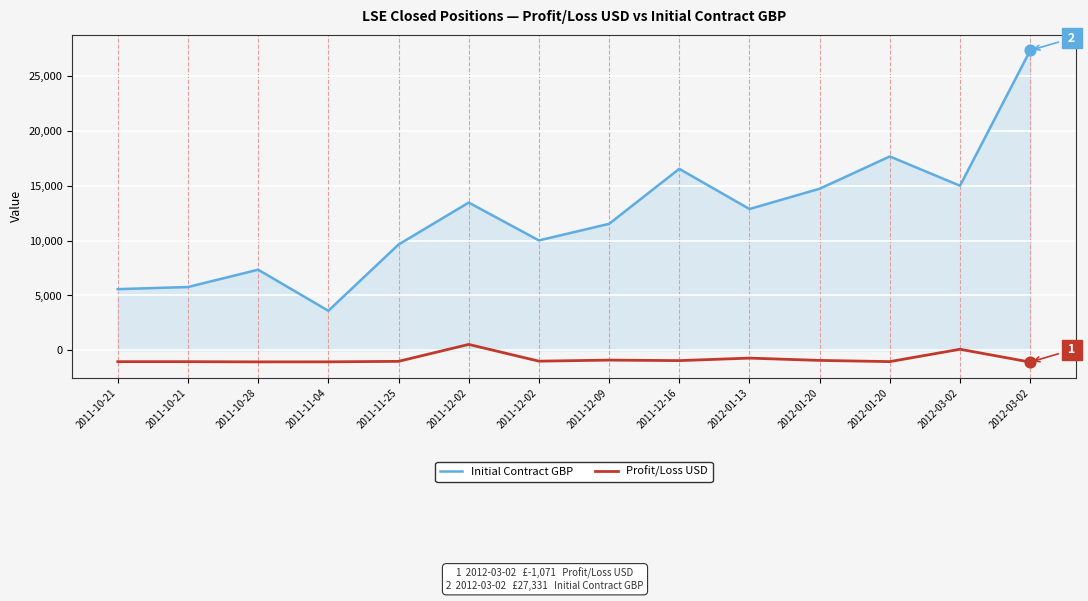

Which series has the largest total across all categories?

Initial Contract GBP